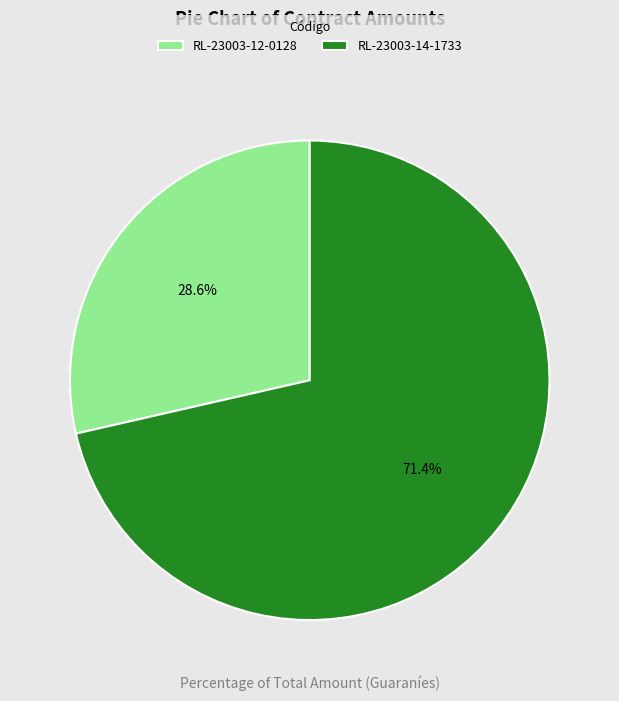

How many segments does this pie chart have?

2